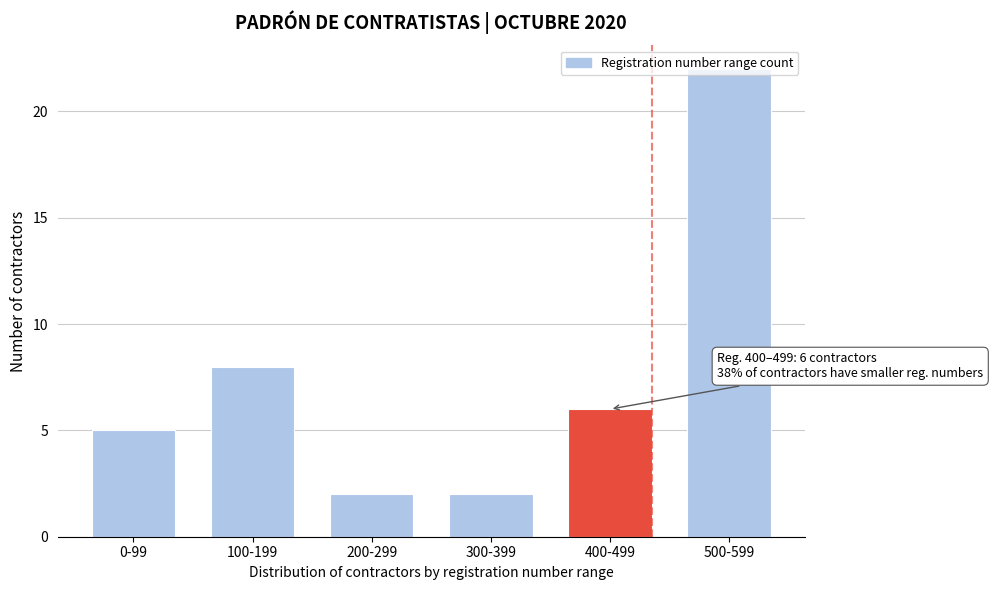

Which has a higher value, 100-199 or 500-599?

500-599